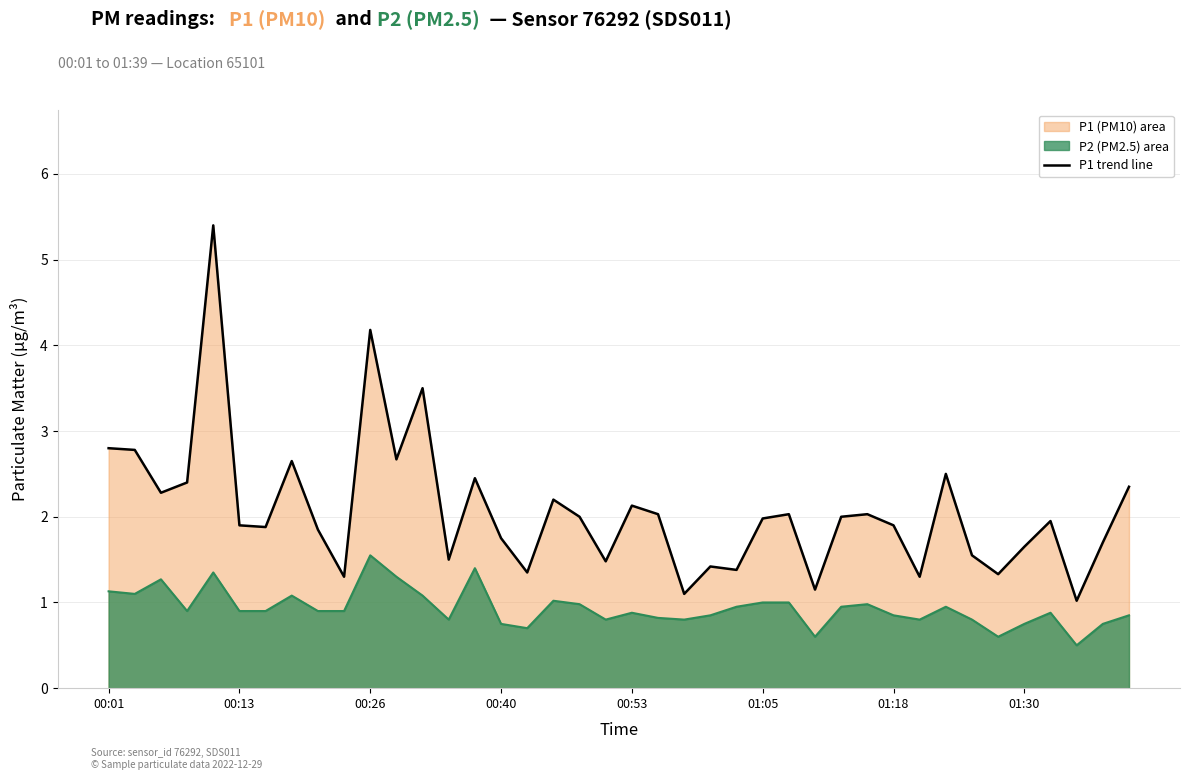

How many interior local peaks (higher than both neighbors) does the data have?

12